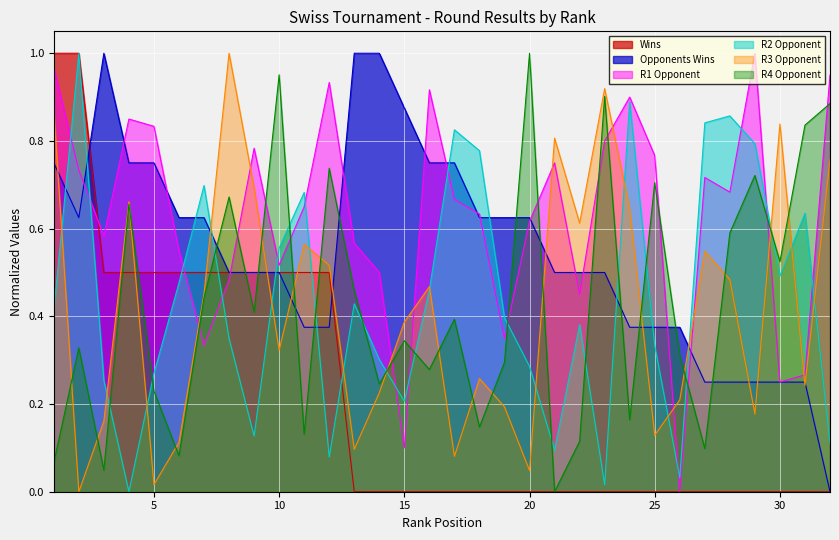

Rank the series by their maximum value, from highest to lowest.

R2 Opponent, R3 Opponent, R4 Opponent, R1 Opponent, Opponents Wins, Wins